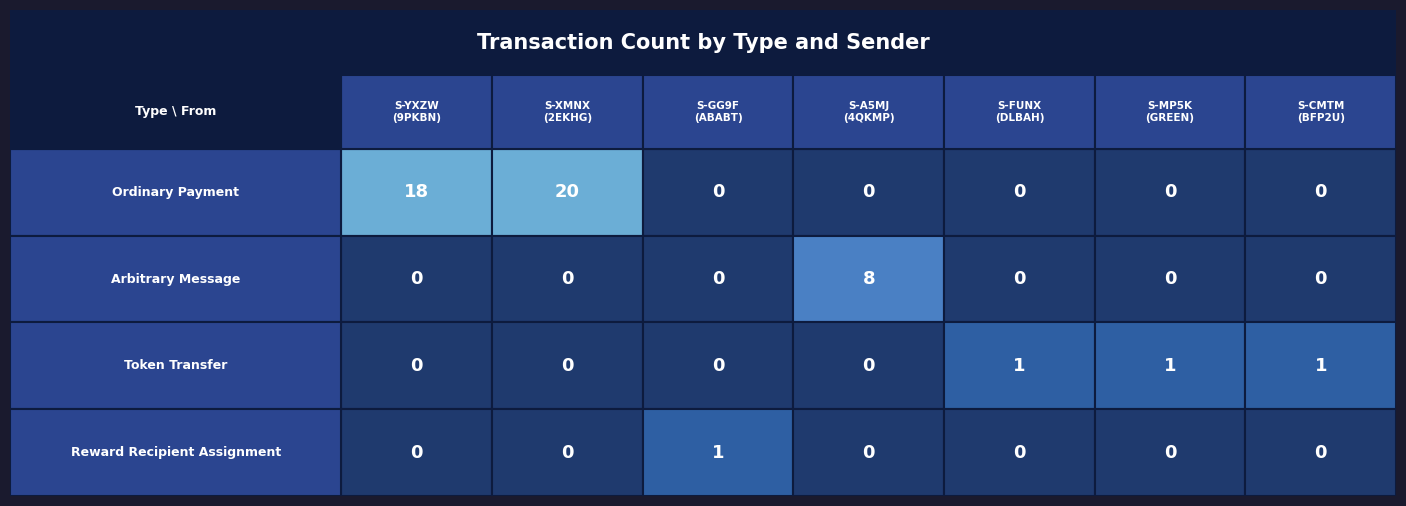

What is the difference between the Token Transfer values at S-FUNX-CLXC-XLLQ-DLBAH and S-XMNX-P8AC-KGC3-2EKHG?

1